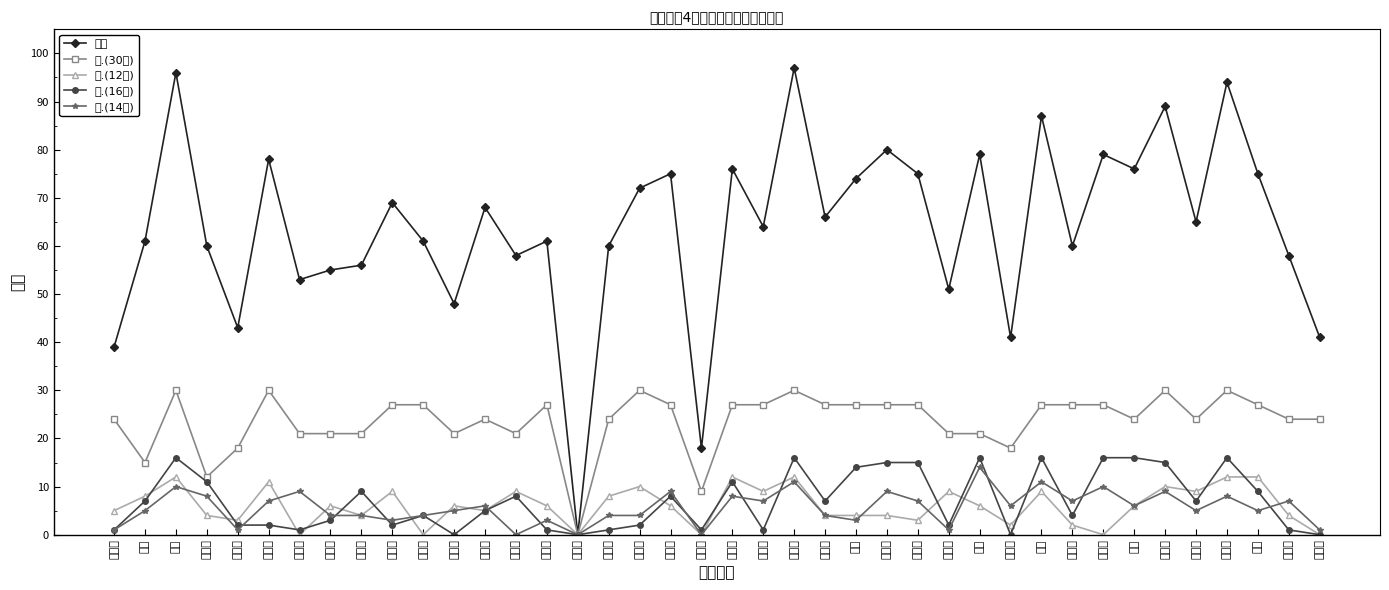

True or false: 五.(16分) has more than 2 points higher than both neighbors.

True